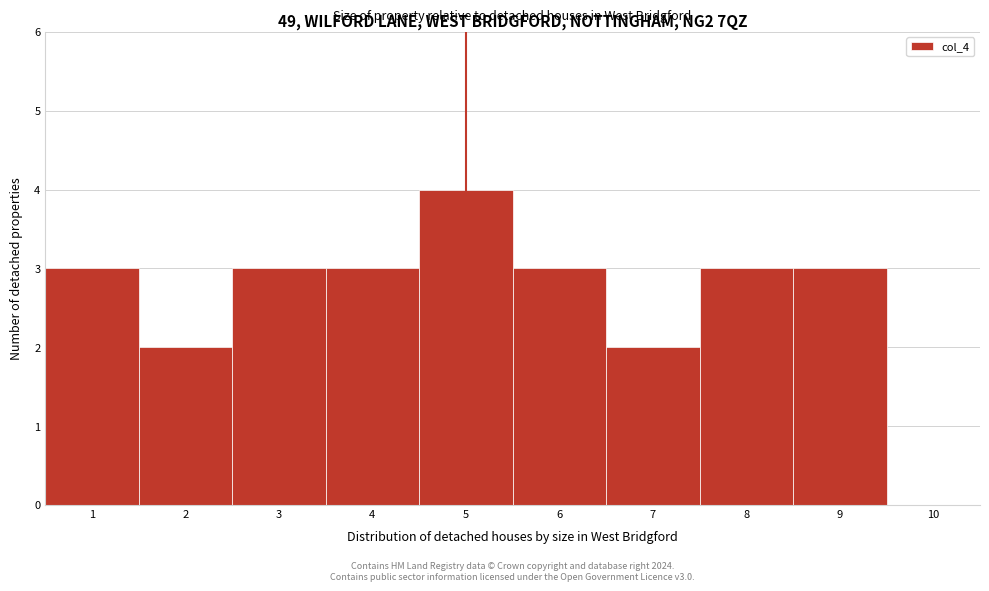

Which range on the x-axis has the tallest bar?

4.5 to 5.5